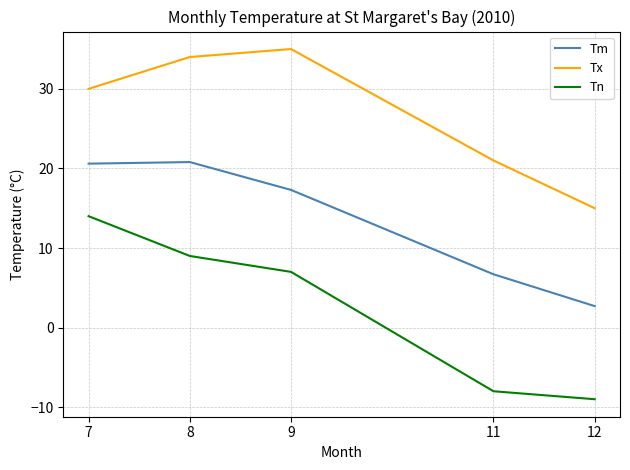

Which series changed the most between 8 and 11?

Tn